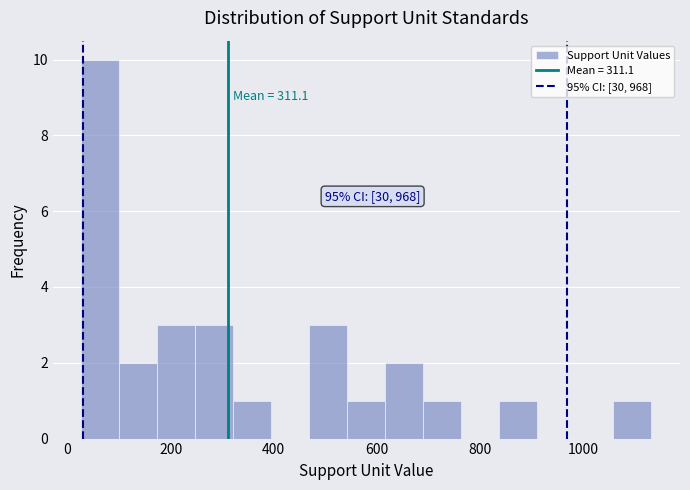

Around what value on the x-axis is the tallest bar? Give the approximate position of its centre, as read against the axis.

60